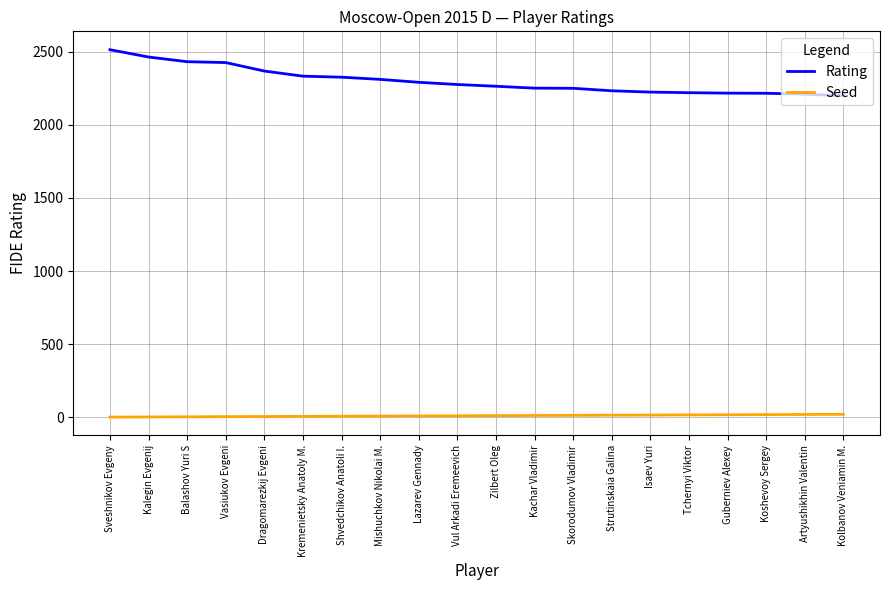

At Guberniev Alexey, list the series in order from largest to smallest.

Rating, Seed